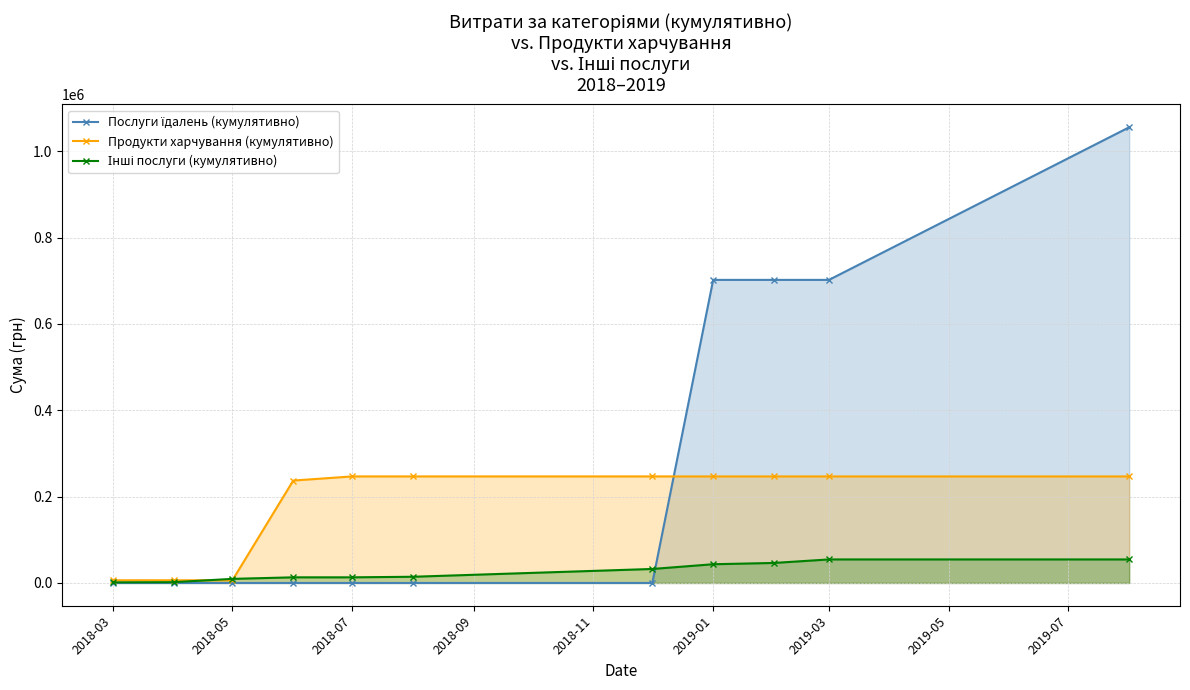

How many lines are shown in the chart?

3